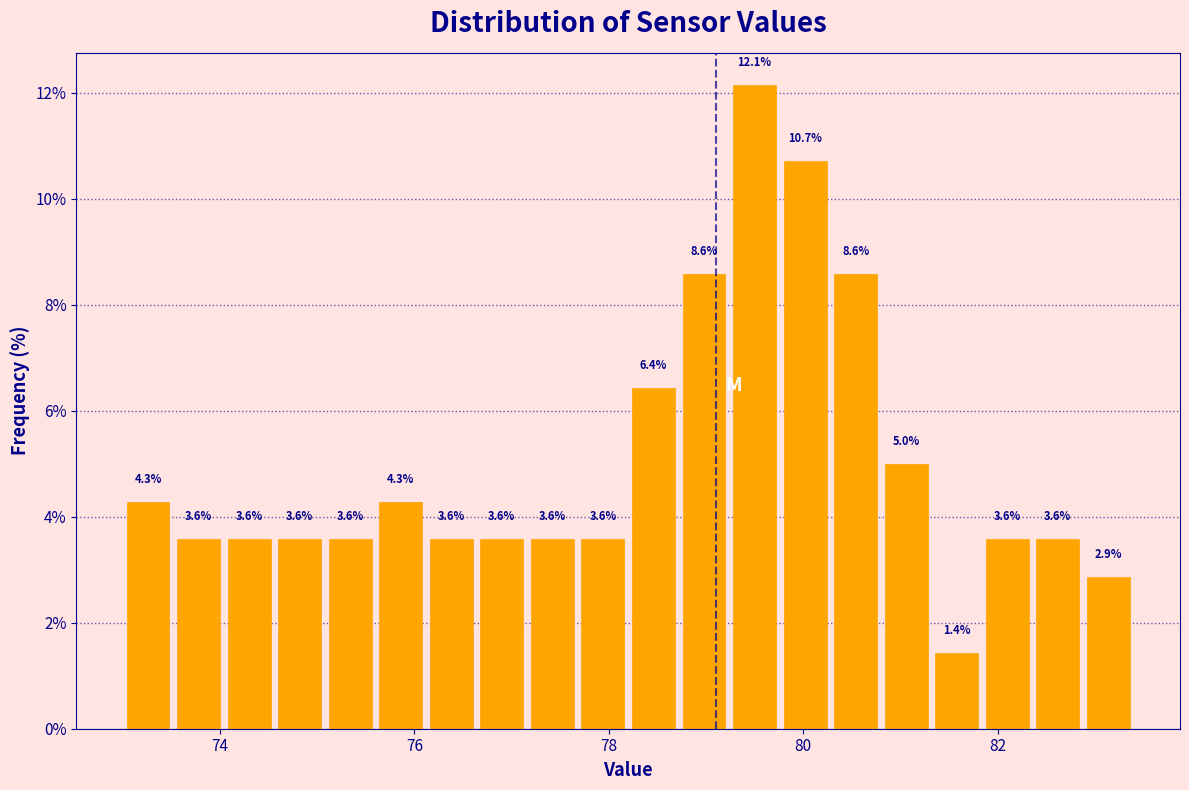

Around what value on the x-axis is the tallest bar? Give the approximate position of its centre, as read against the axis.

79.6